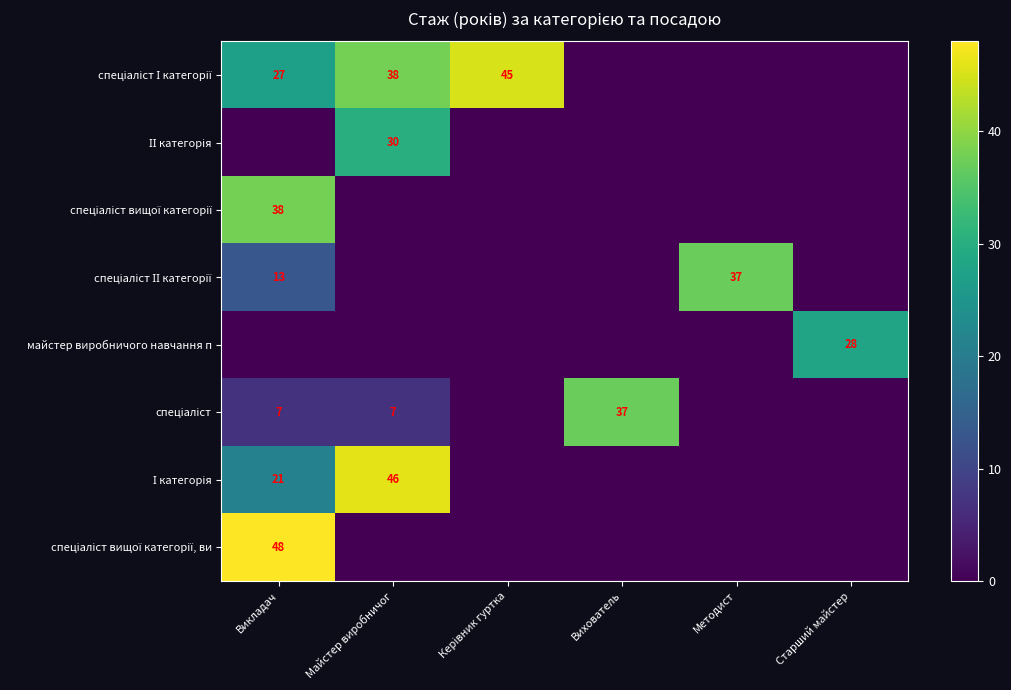

Rank the series at Методист from lowest to highest value.

спеціаліст І категорії, ІІ категорія, спеціаліст вищої категорії, майстер виробничого навчання п, спеціаліст, І категорія, спеціаліст вищої категорії, ви, спеціаліст ІІ категорії